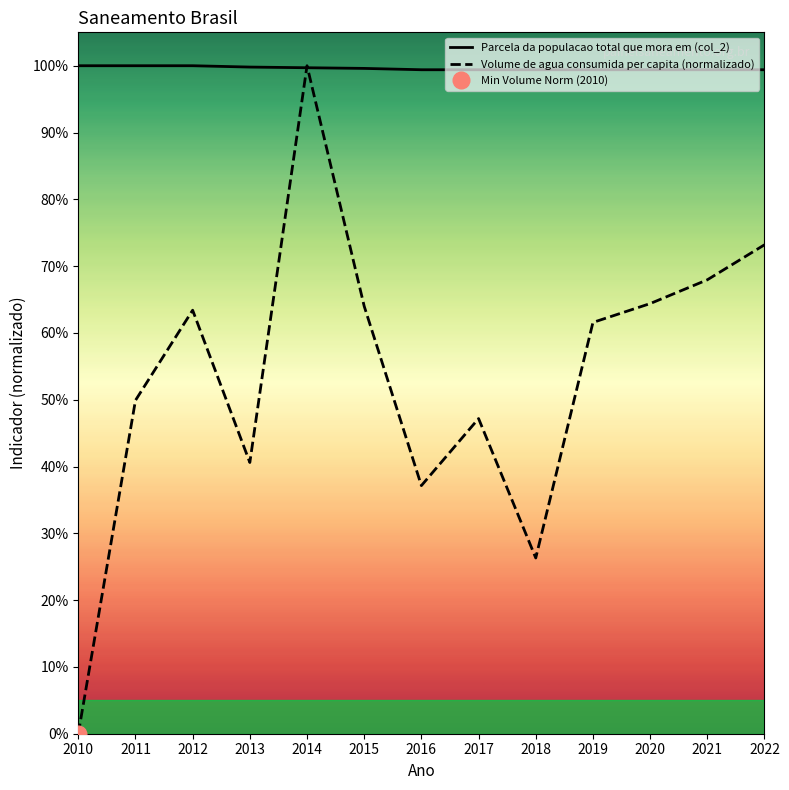

After their last crossing, which series has the higher values: Parcela da populacao total que mora em (col_2) or Volume de agua consumida per capita (normalizado)?

Parcela da populacao total que mora em (col_2)